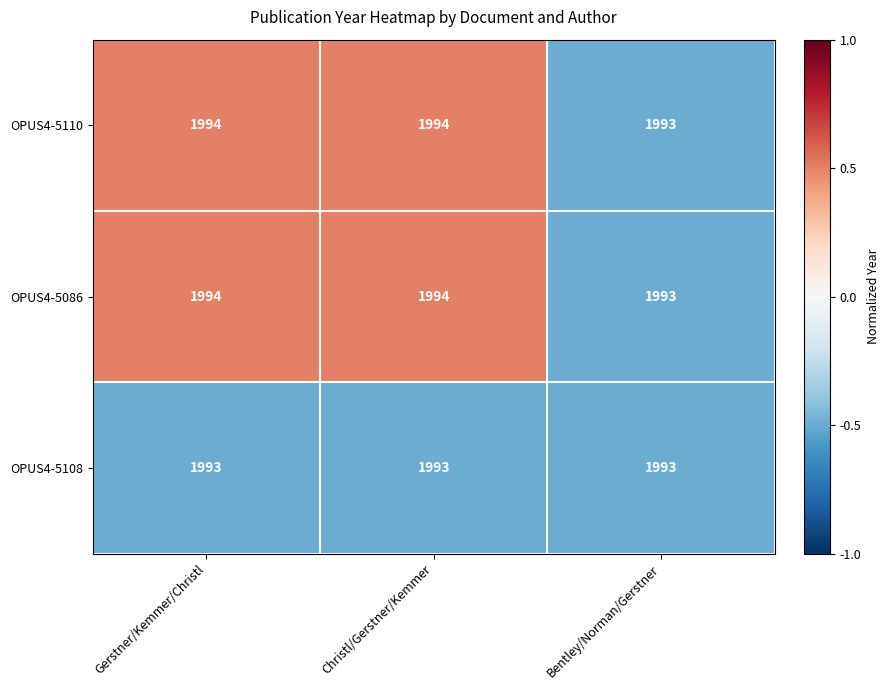

What is the sum of all OPUS4-5086 values?

5981